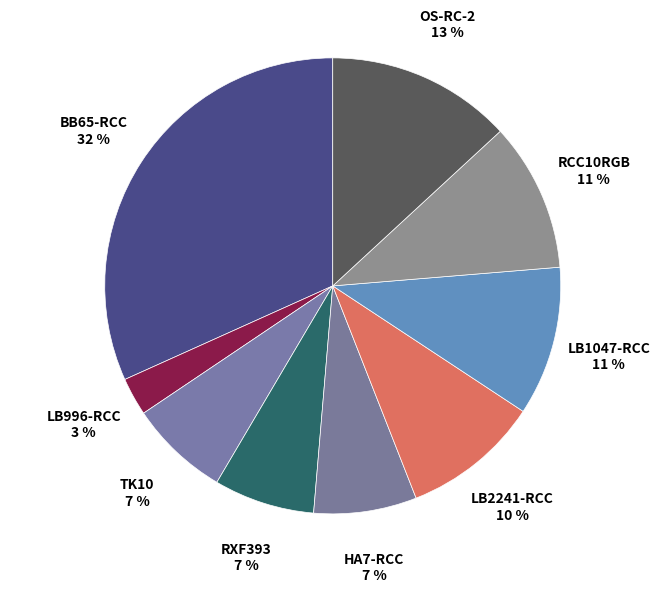

Count the number of slices in the pie.

9